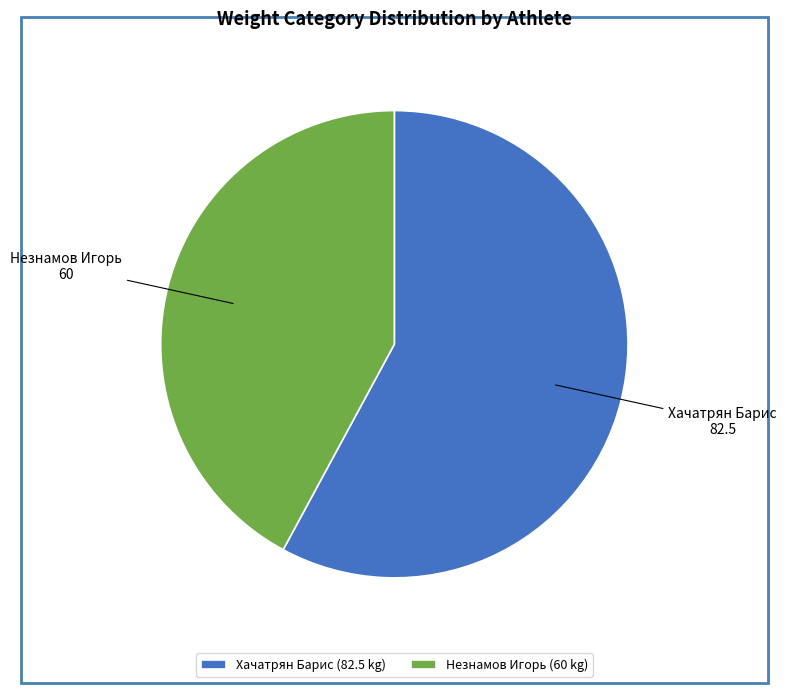

Is Незнамов Игорь the majority of the pie?

No